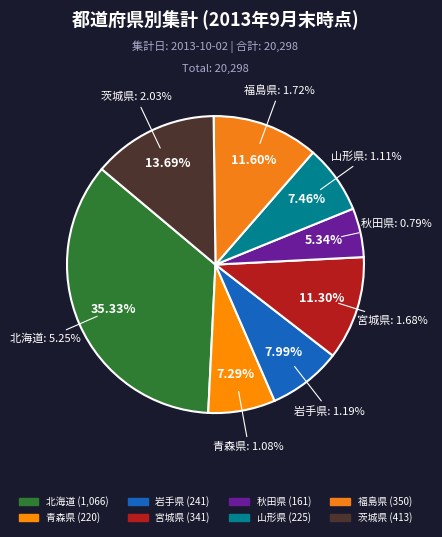

What percentage do 山形県 and 秋田県 together represent?

12.8%